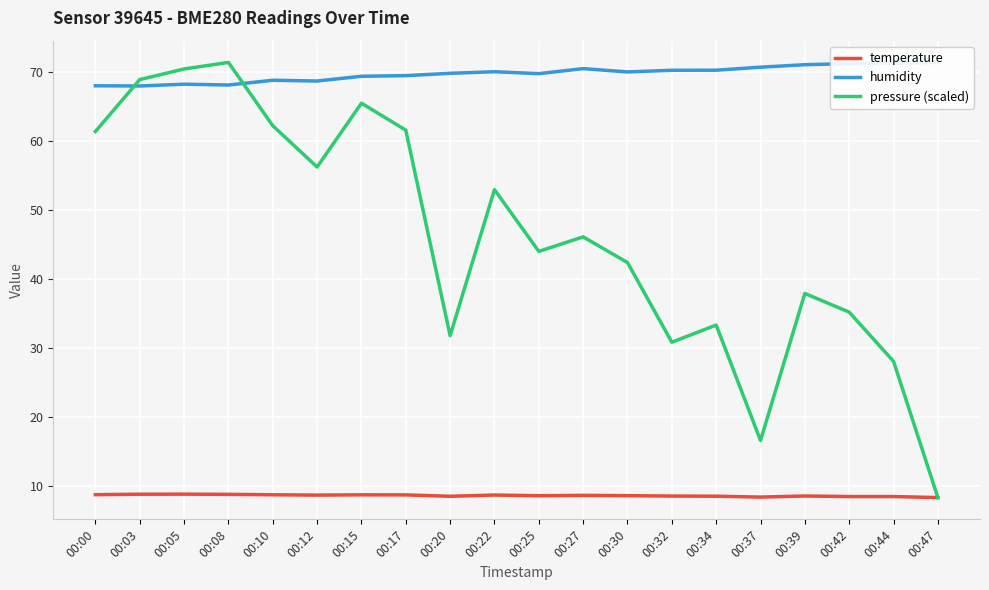

What is the difference between the second highest and minimum values in the humidity series?

3.3